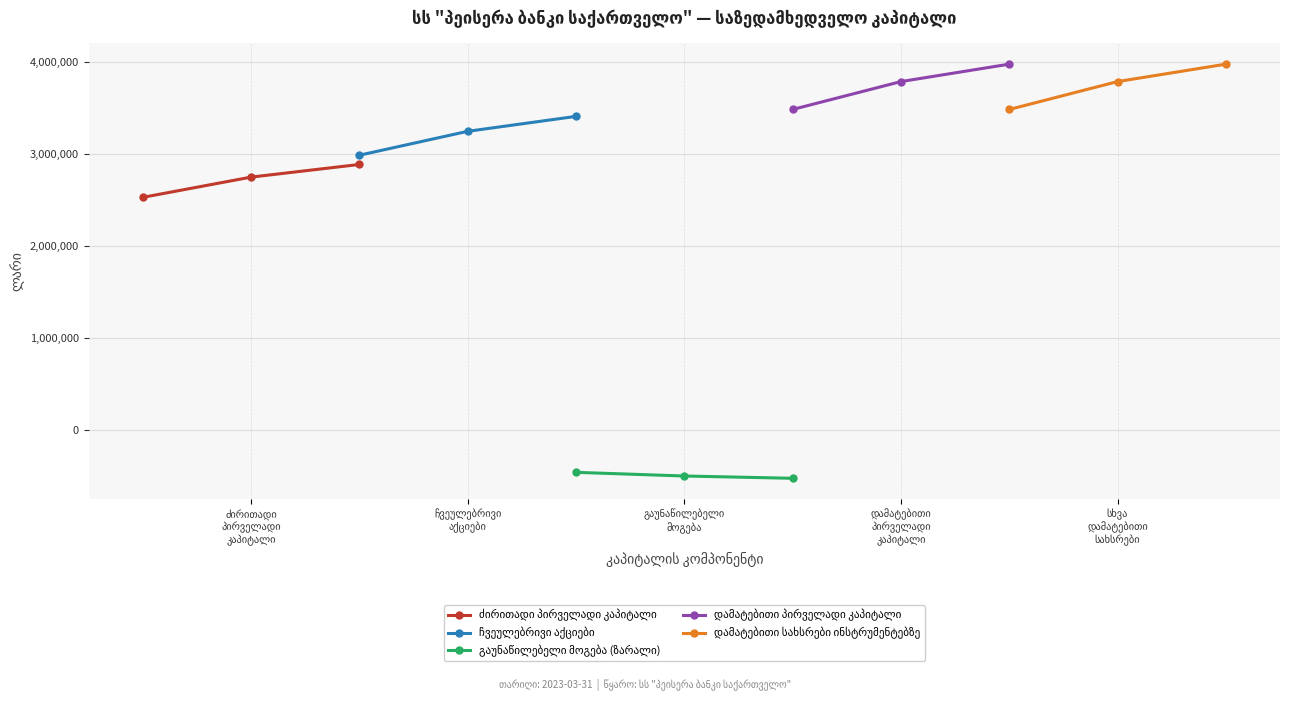

The value of გაუნაწილებელი მოგება (ზარალი) at გაუნაწილებელი
მოგება is -823850.2. True or false?

False